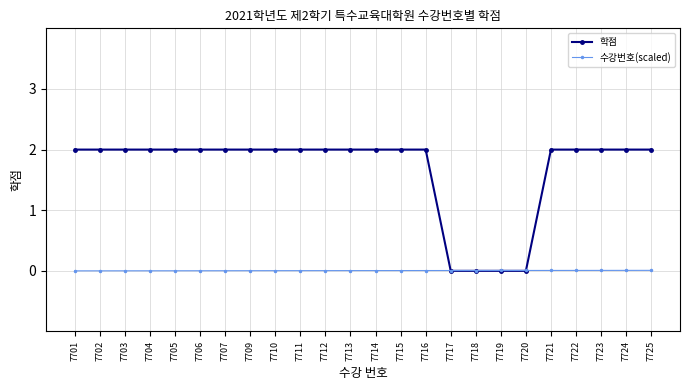

How many categories are shown in the chart?

24